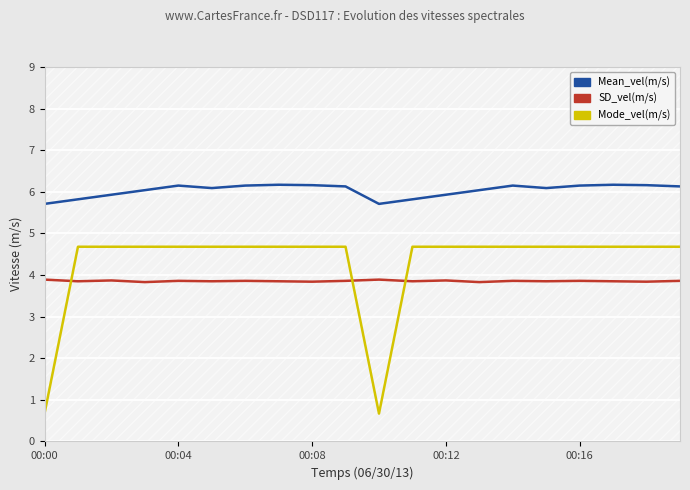

The value of Mode_vel(m/s) at 10 is 1.2. True or false?

False